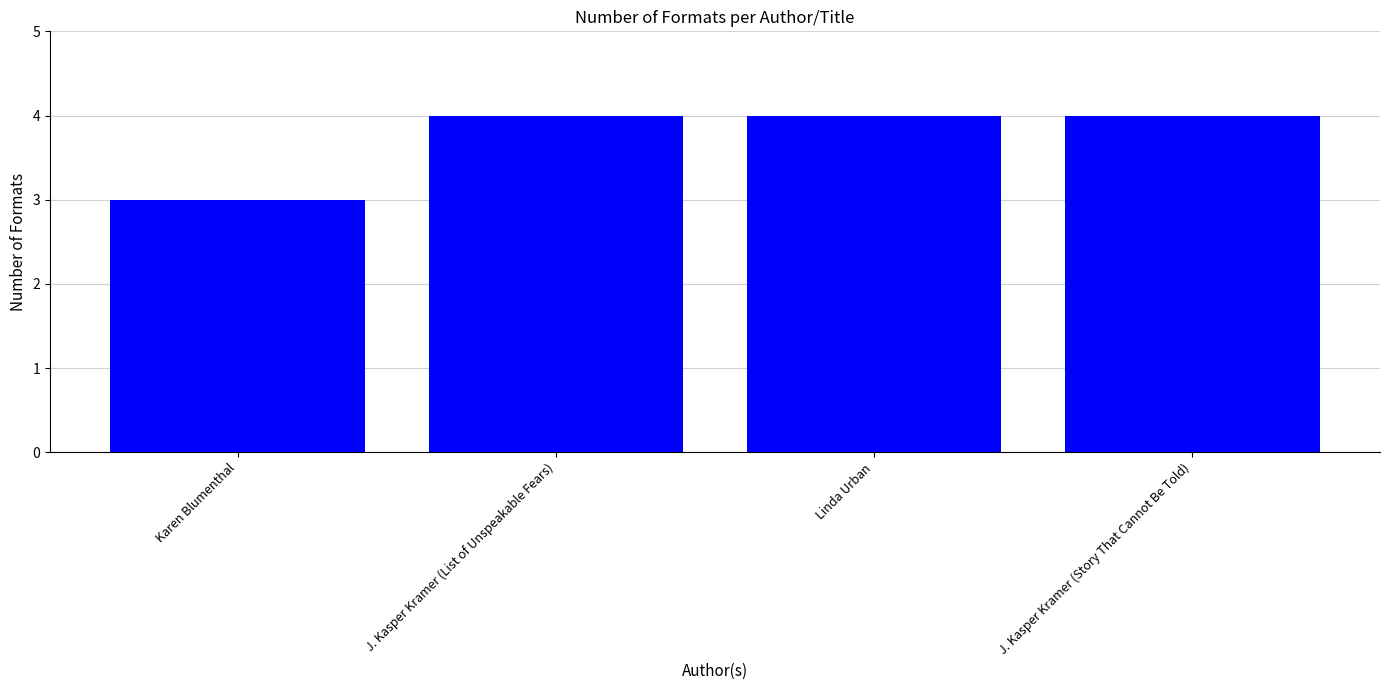

What is the label of the 1st bar from the right?

J. Kasper Kramer (Story That Cannot Be Told)